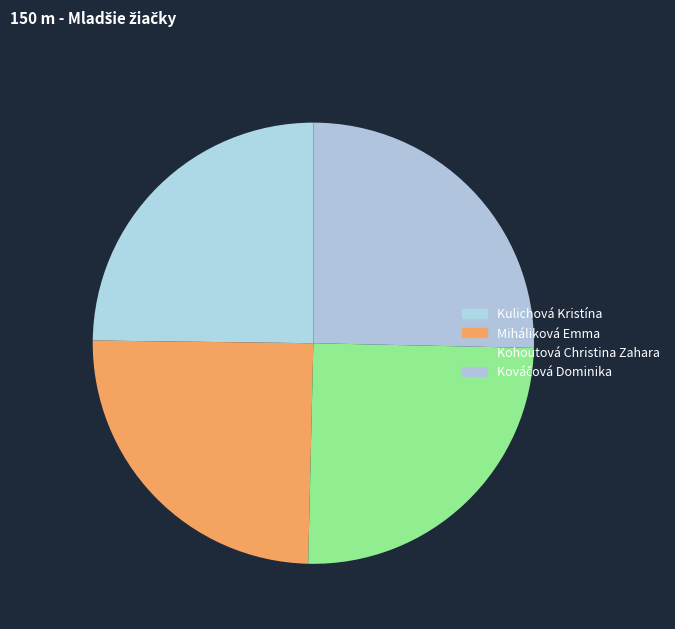

Count the number of slices in the pie.

4